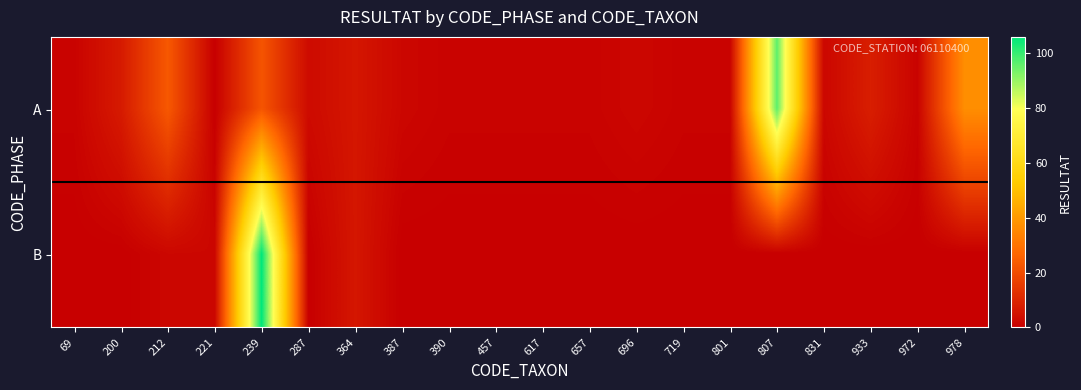

Which series has the widest spread of values?

B